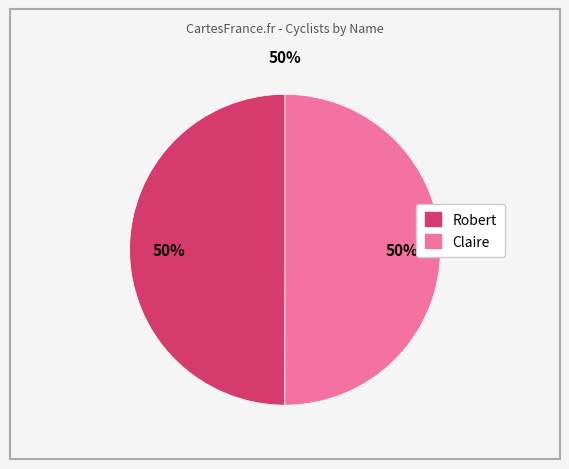

To the nearest percent, what is the average slice percentage?

50%